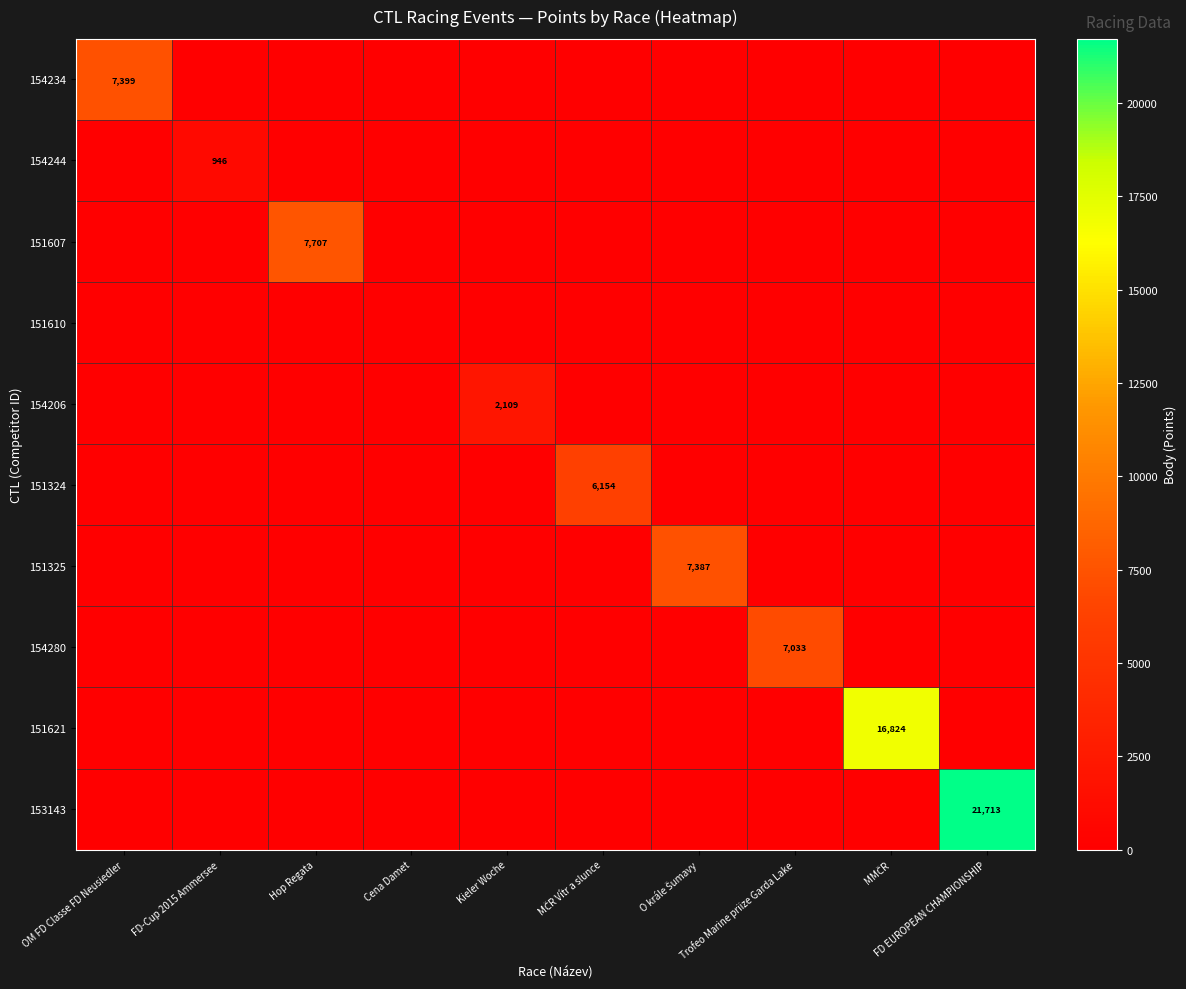

How many data points in 151621 are above 0?

1